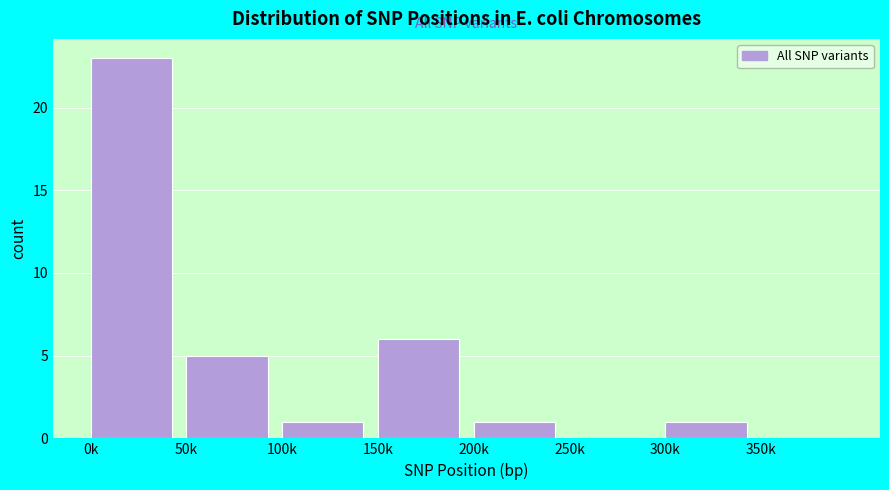

Reading left to right, what are all the values shown in this chart?

0k=23	50k=5	100k=1	150k=6	200k=1	250k=0	300k=1	350k=0